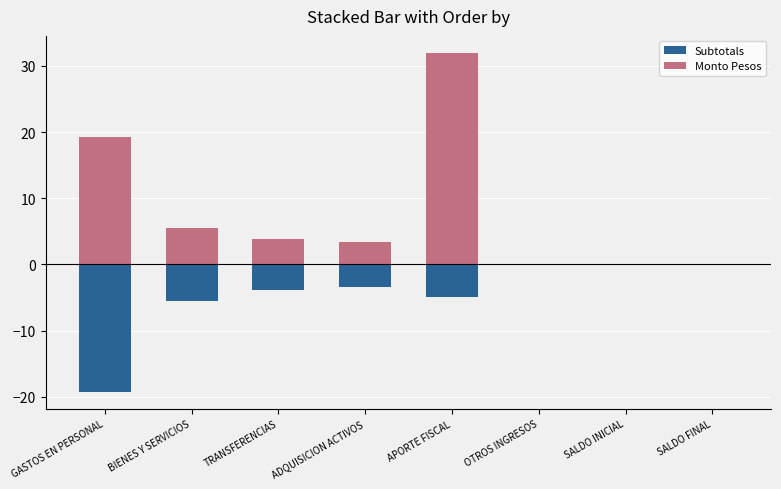

What is the difference between the maximum and second lowest values in the Subtotals series?

5.5